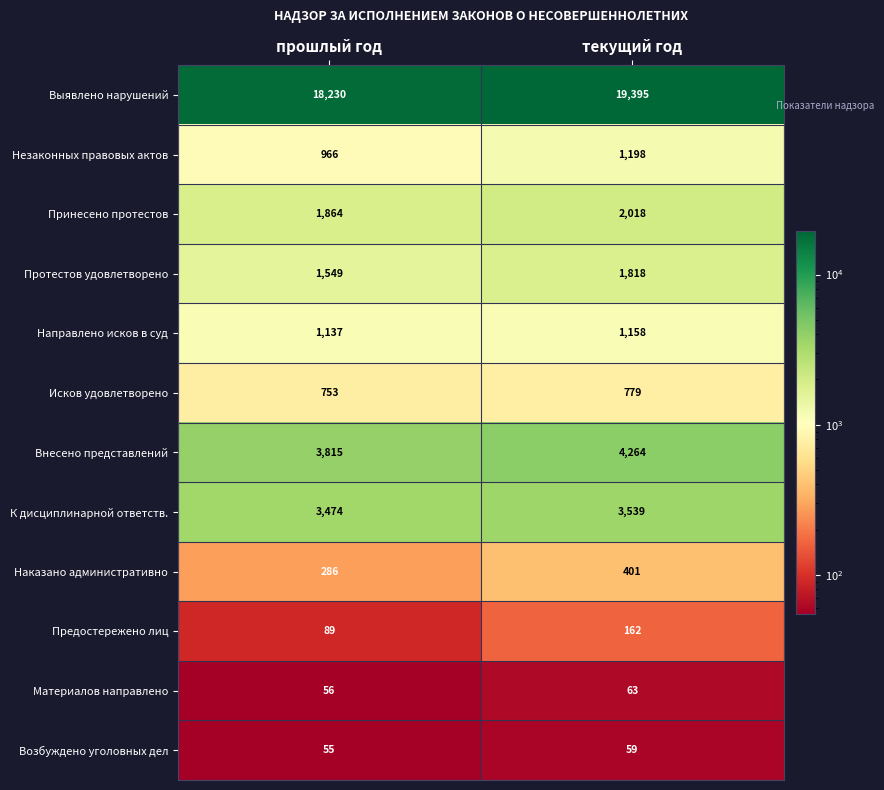

True or false: Исков удовлетворено has a value of 303 at прошлый год.

False